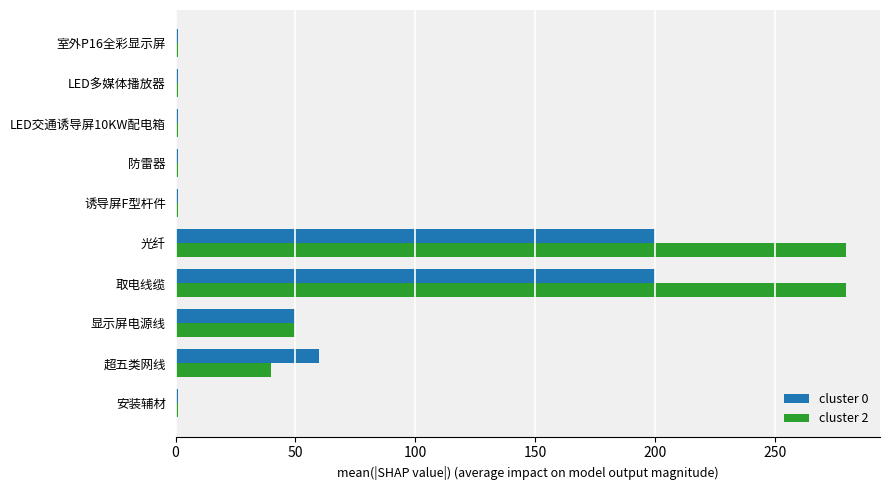

What is the average value of the cluster 0 series?

52